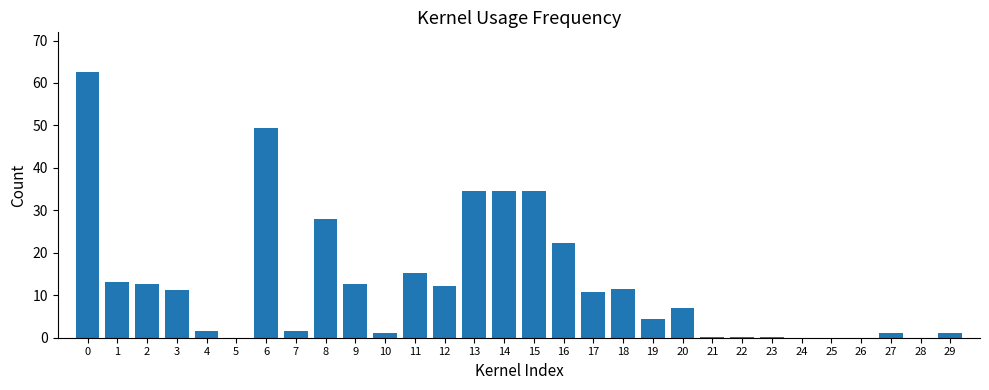

What is the greatest value displayed?

62.6